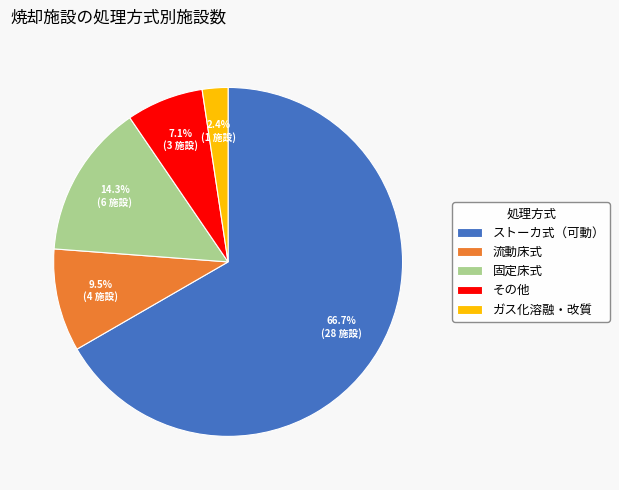

Between 流動床式 and その他, which is larger?

流動床式